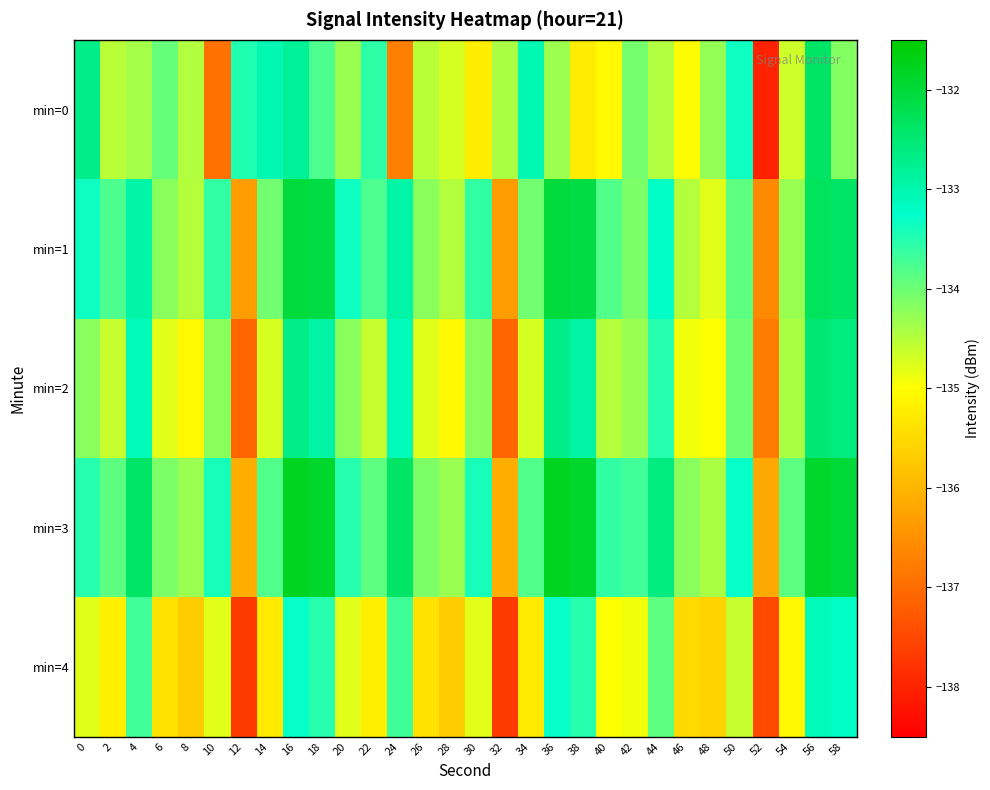

Reading left to right, extract all data points from this chart.

min=0: 0=-132.7	2=-134.5	4=-134.4	6=-133.9	8=-134.5	10=-136.9	12=-133.5	14=-133.0	16=-132.8	18=-133.8	20=-134.3	22=-133.6	24=-136.7	26=-134.5	28=-134.7	30=-135.2	32=-134.4	34=-133.0	36=-134.3	38=-135.3	40=-135.1	42=-134.0	44=-134.5	46=-135.0	48=-134.3	50=-133.4	52=-138.0	54=-134.6	56=-132.4	58=-134.2
min=1: 0=-133.3	2=-133.8	4=-132.9	6=-134.2	8=-134.5	10=-133.6	12=-136.3	14=-134.0	16=-132.0	18=-132.1	20=-133.3	22=-133.8	24=-132.9	26=-134.2	28=-134.5	30=-133.6	32=-136.3	34=-134.0	36=-132.0	38=-132.1	40=-133.8	42=-134.1	44=-133.2	46=-134.5	48=-134.8	50=-133.9	52=-136.6	54=-134.3	56=-132.3	58=-132.4
min=2: 0=-134.2	2=-134.6	4=-133.1	6=-134.8	8=-135.1	10=-134.2	12=-137.1	14=-134.7	16=-132.7	18=-132.9	20=-134.2	22=-134.6	24=-133.1	26=-134.8	28=-135.1	30=-134.2	32=-137.1	34=-134.7	36=-132.7	38=-132.9	40=-134.5	42=-134.3	44=-133.5	46=-134.9	48=-135.0	50=-134.0	52=-136.8	54=-134.4	56=-132.5	58=-132.6
min=3: 0=-133.5	2=-133.9	4=-132.4	6=-134.1	8=-134.3	10=-133.4	12=-136.1	14=-133.8	16=-131.8	18=-131.9	20=-133.5	22=-133.9	24=-132.4	26=-134.1	28=-134.3	30=-133.4	32=-136.1	34=-133.8	36=-131.8	38=-131.9	40=-133.6	42=-133.7	44=-132.6	46=-134.2	48=-134.4	50=-133.3	52=-136.2	54=-133.9	56=-131.9	58=-132.0
min=4: 0=-134.8	2=-135.2	4=-133.7	6=-135.4	8=-135.7	10=-134.8	12=-137.7	14=-135.3	16=-133.3	18=-133.5	20=-134.8	22=-135.2	24=-133.7	26=-135.4	28=-135.7	30=-134.8	32=-137.7	34=-135.3	36=-133.3	38=-133.5	40=-135.0	42=-134.9	44=-133.9	46=-135.5	48=-135.6	50=-134.6	52=-137.5	54=-135.1	56=-133.1	58=-133.2